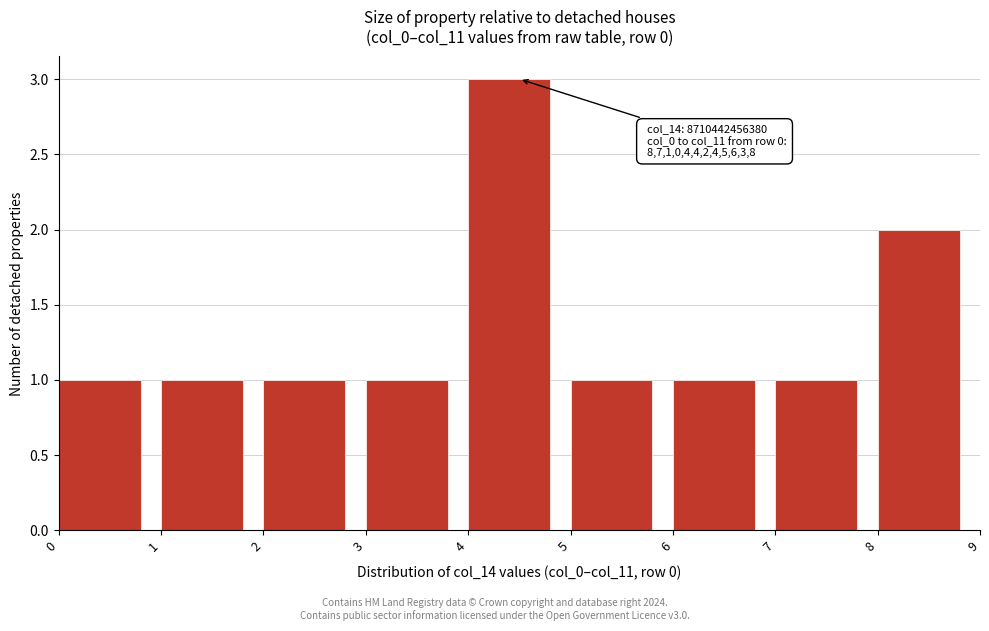

Which range on the x-axis has the tallest bar?

4 to 5